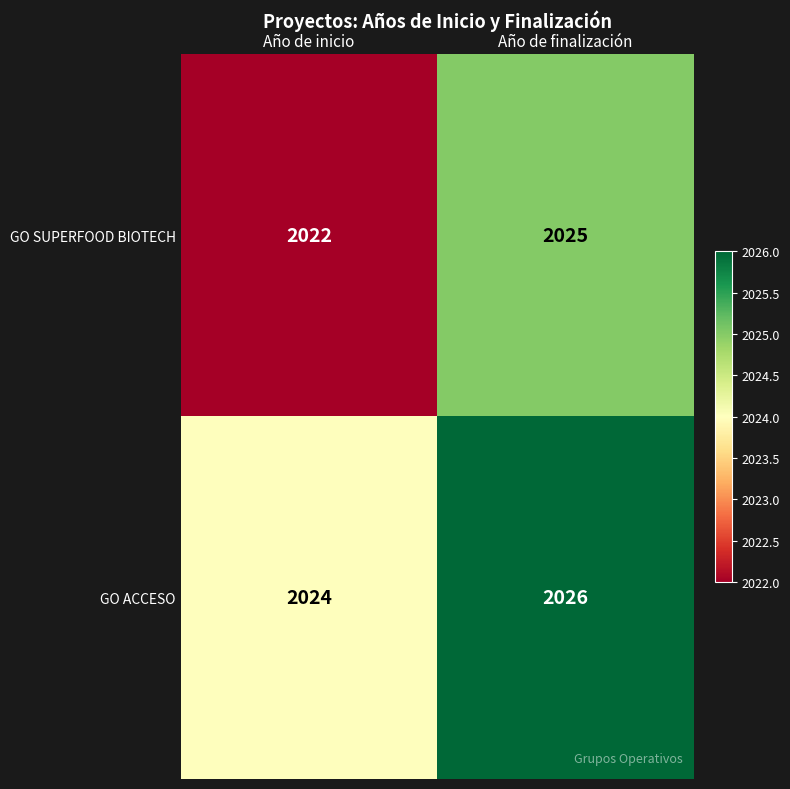

What is the sum of all GO ACCESO values?

4050